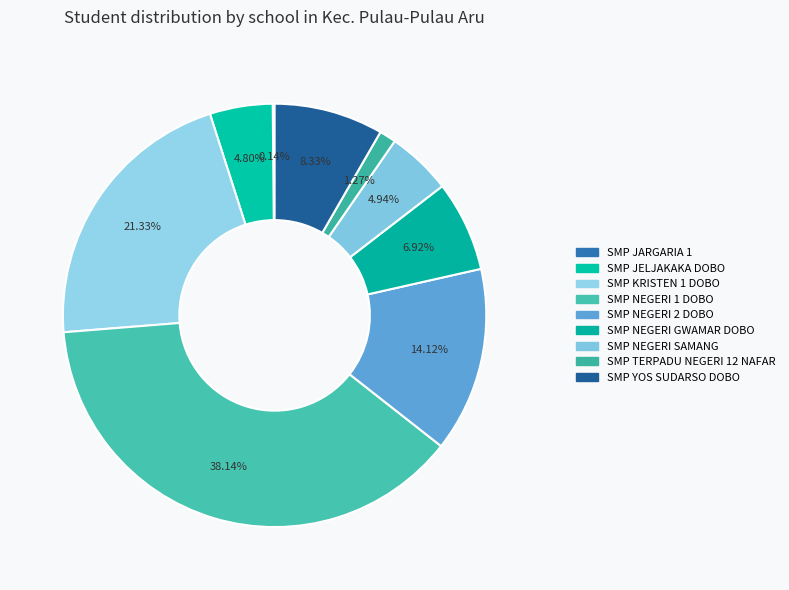

True or false: SMP NEGERI 2 DOBO accounts for 5% of the total.

False